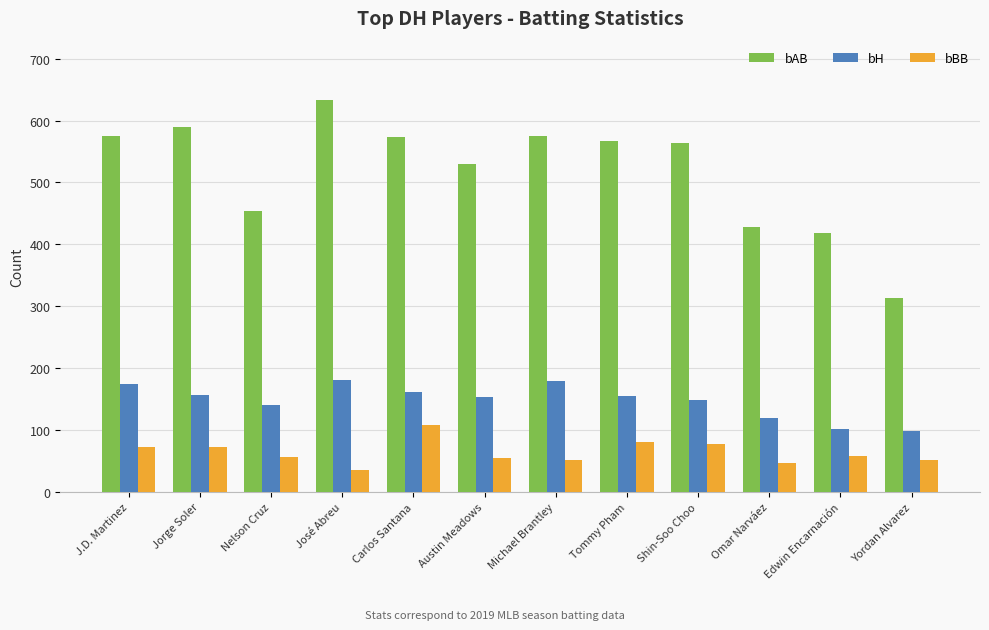

Rank the series by their maximum value, from highest to lowest.

bAB, bH, bBB